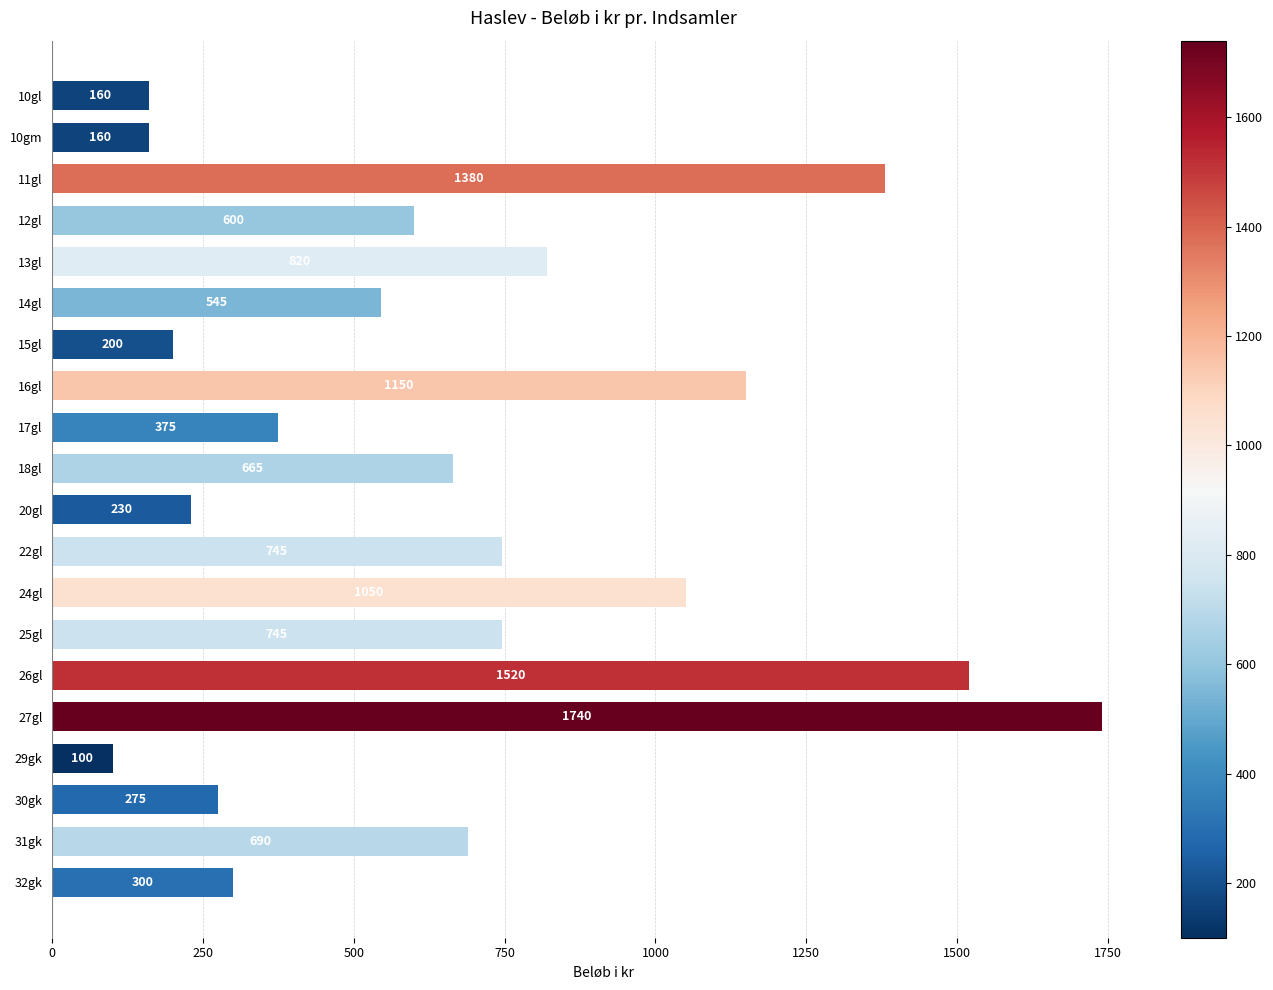

What is the sum of all values?

13450